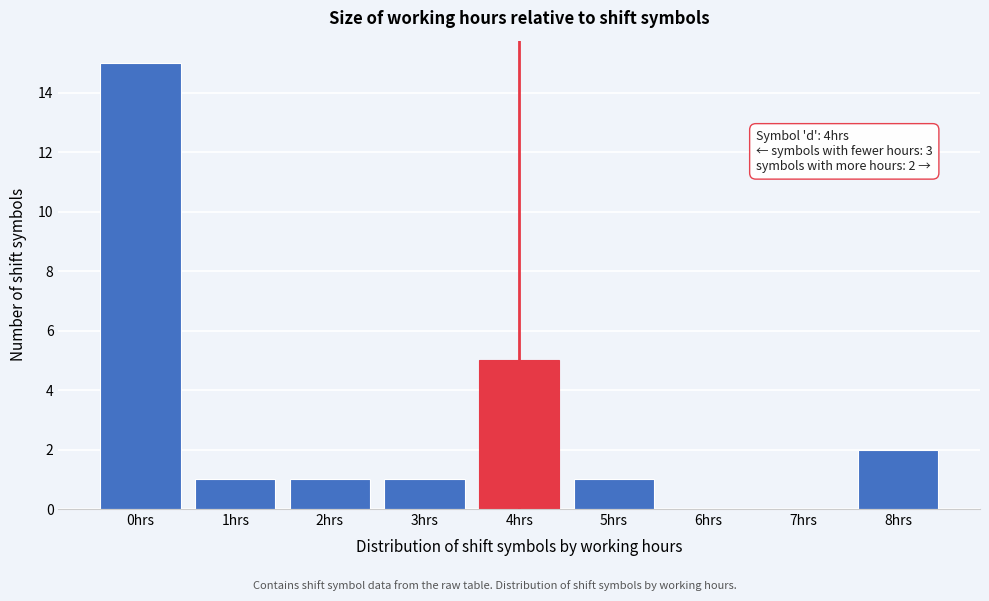

Reading right to left, list all the values displayed in this chart.

8hrs=2	7hrs=0	6hrs=0	5hrs=1	4hrs=5	3hrs=1	2hrs=1	1hrs=1	0hrs=15